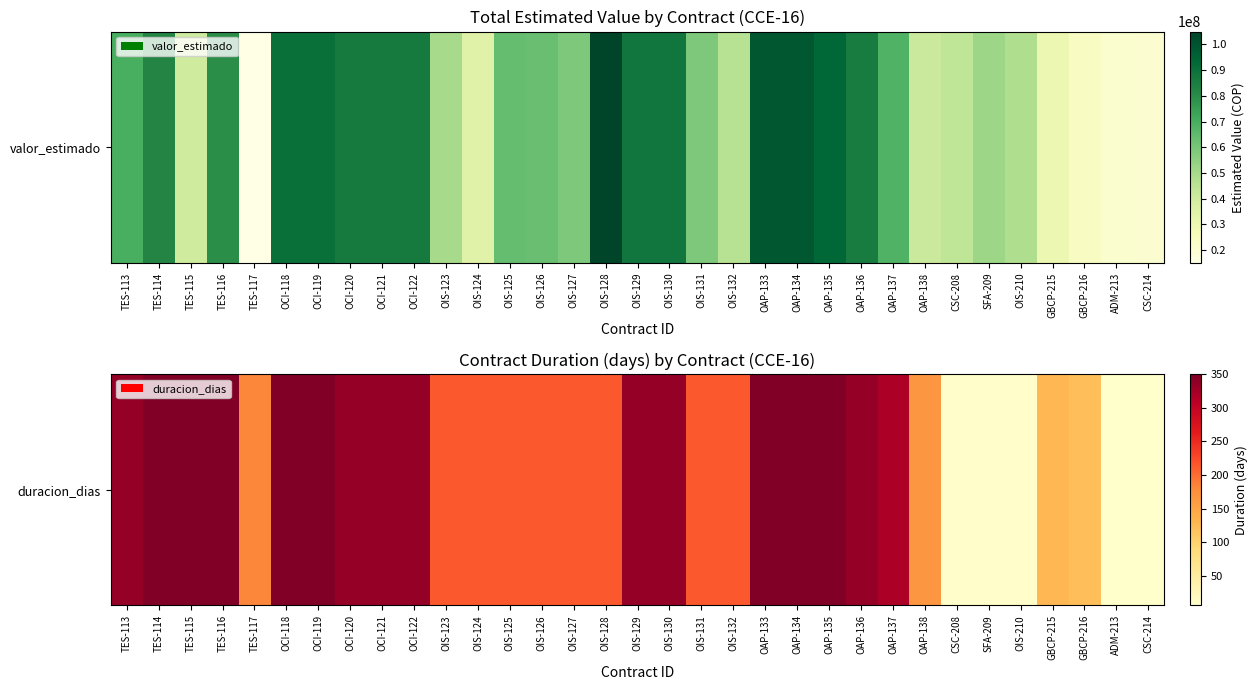

Between CSC-214 and OAP-133, which is larger?

OAP-133